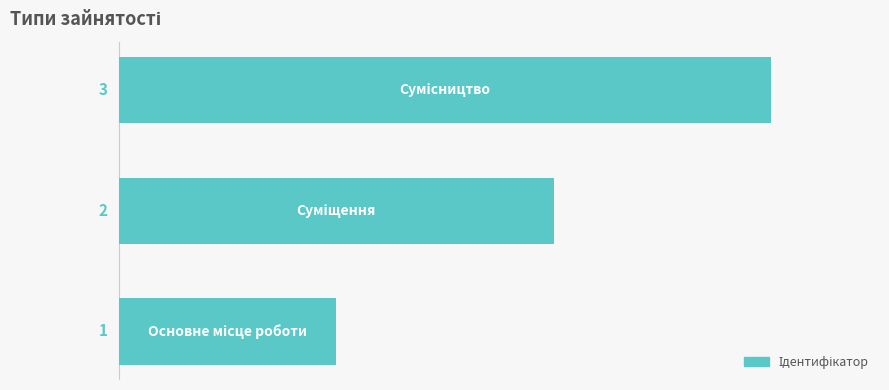

How many values are between 1 and 3?

3